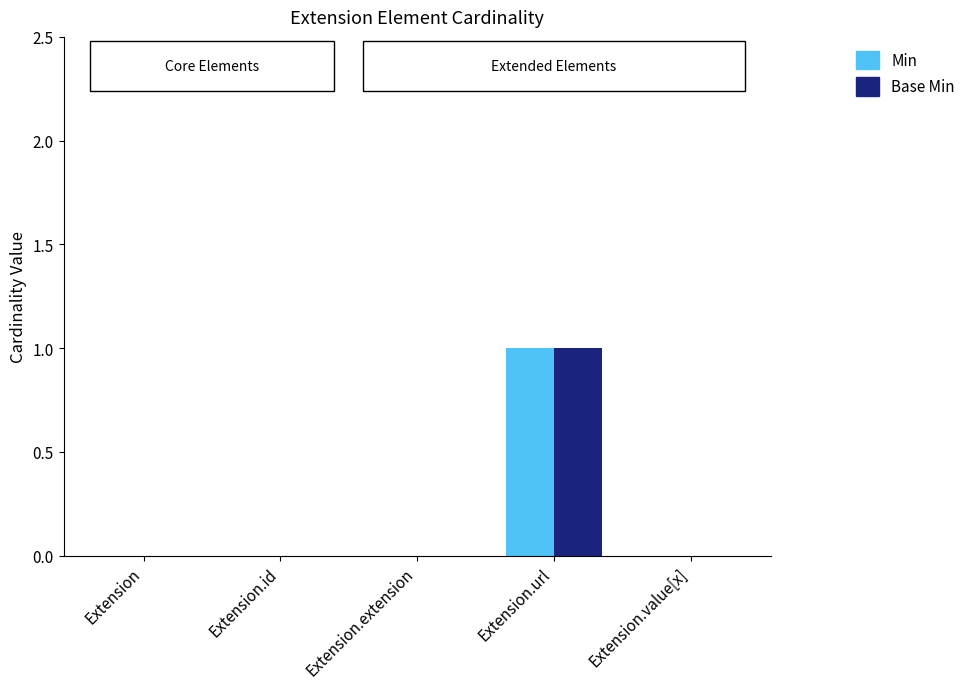

At which category is the sum across all series the highest?

Extension.url